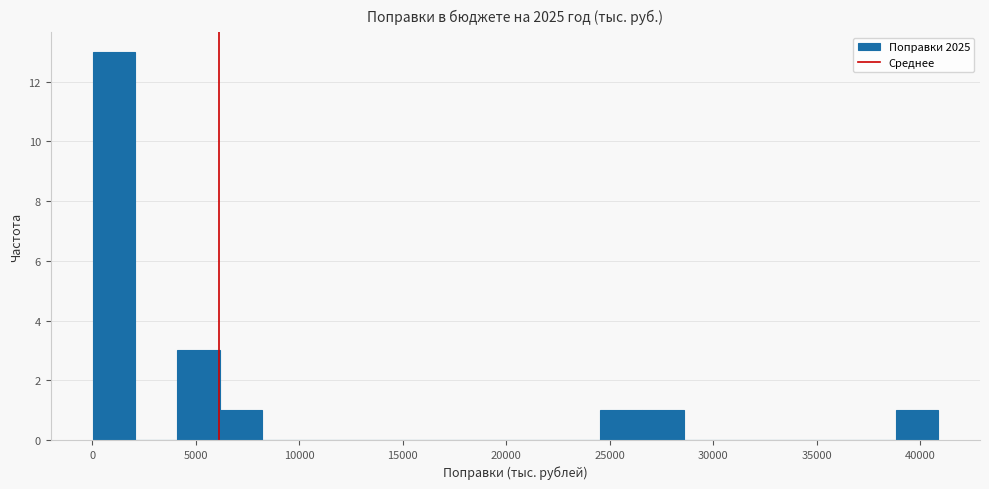

Over which range of the x-axis is the bar tallest?

0 to 2000